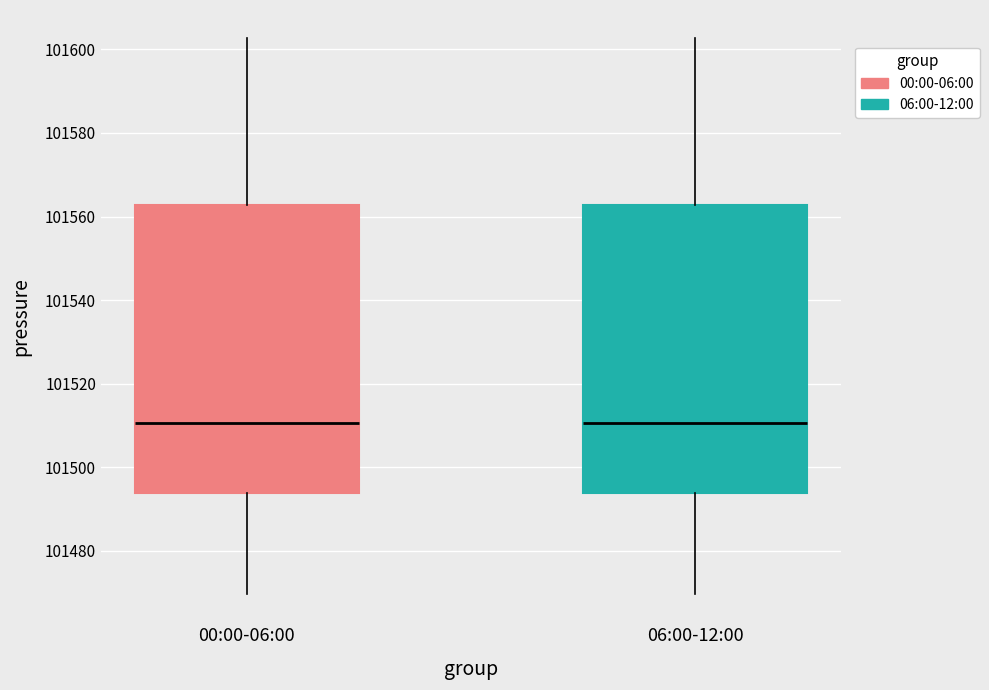

Reading left to right, read every box against the y-axis: the position of its median line, the range the box covers, and the ends of its whiskers. The values are not printed on the chart, so give them approximately, as read against the axis.

00:00-06:00: median 101510, box 101494 to 101562, whiskers 101470 to 101602
06:00-12:00: median 101510, box 101494 to 101562, whiskers 101470 to 101602